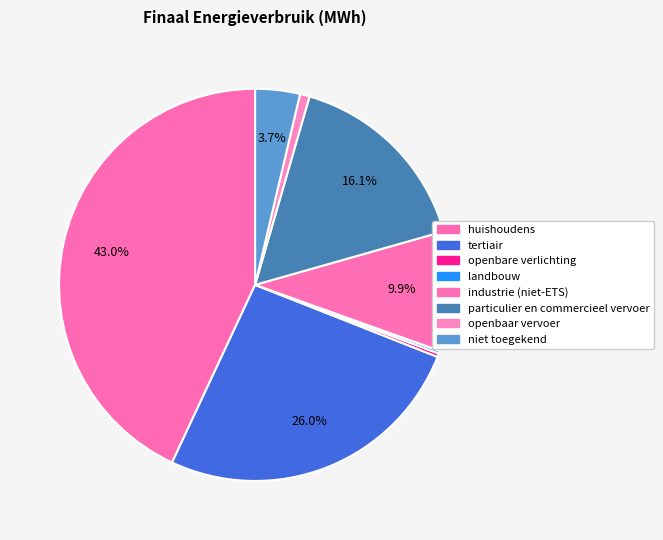

To the nearest percent, what is the difference between the openbare verlichting and niet toegekend slice percentages?

3%